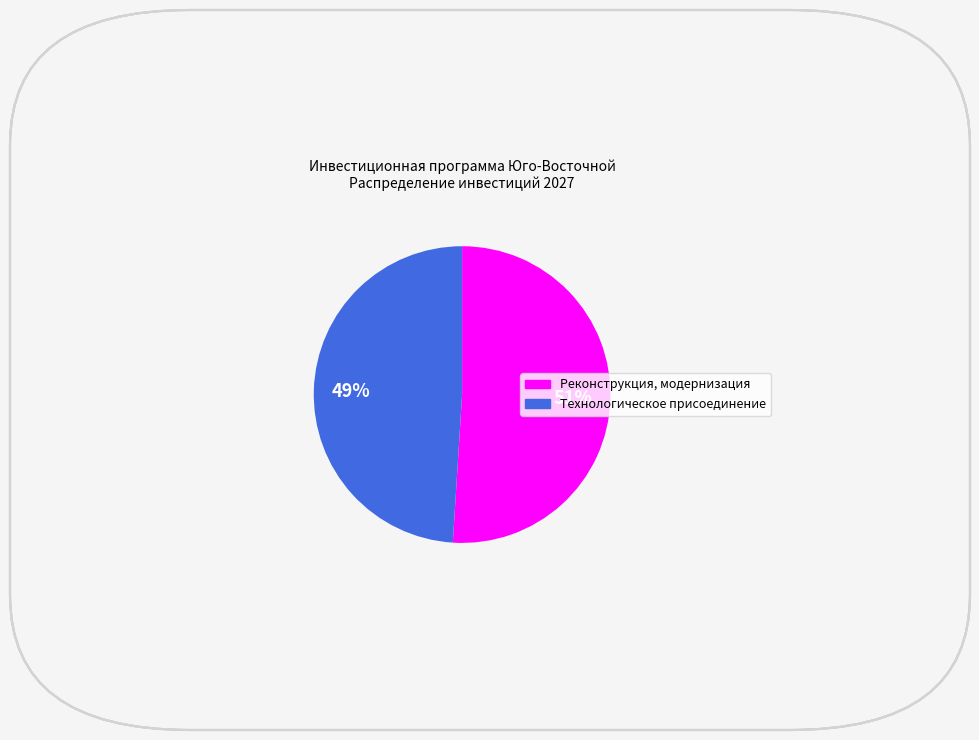

To the nearest percent, what is the difference between the largest and smallest slice percentages?

2%